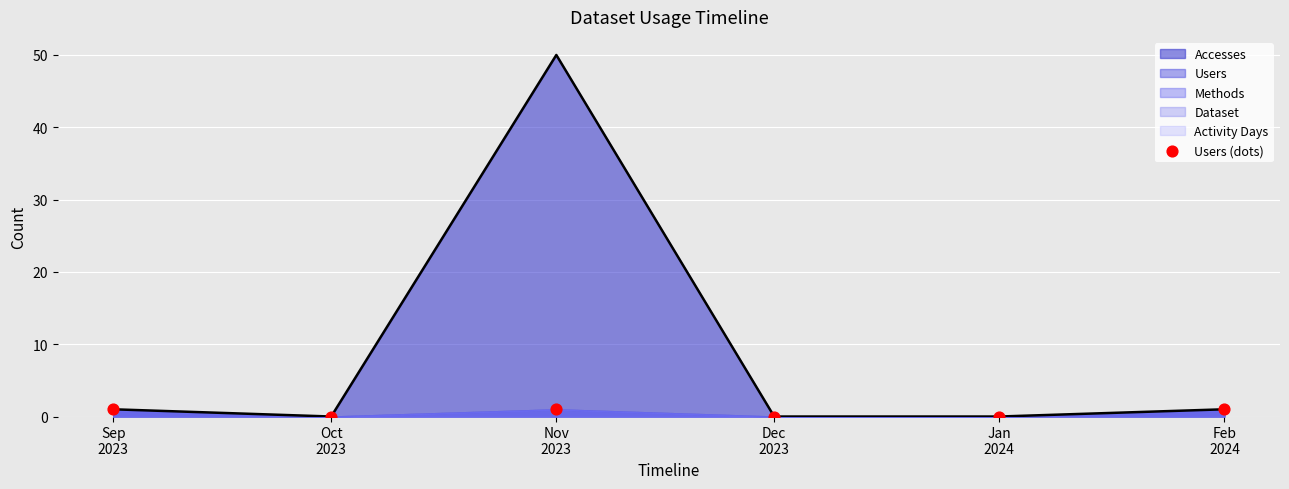

What is the change in value from Sep
2023 to Jan
2024?

-1